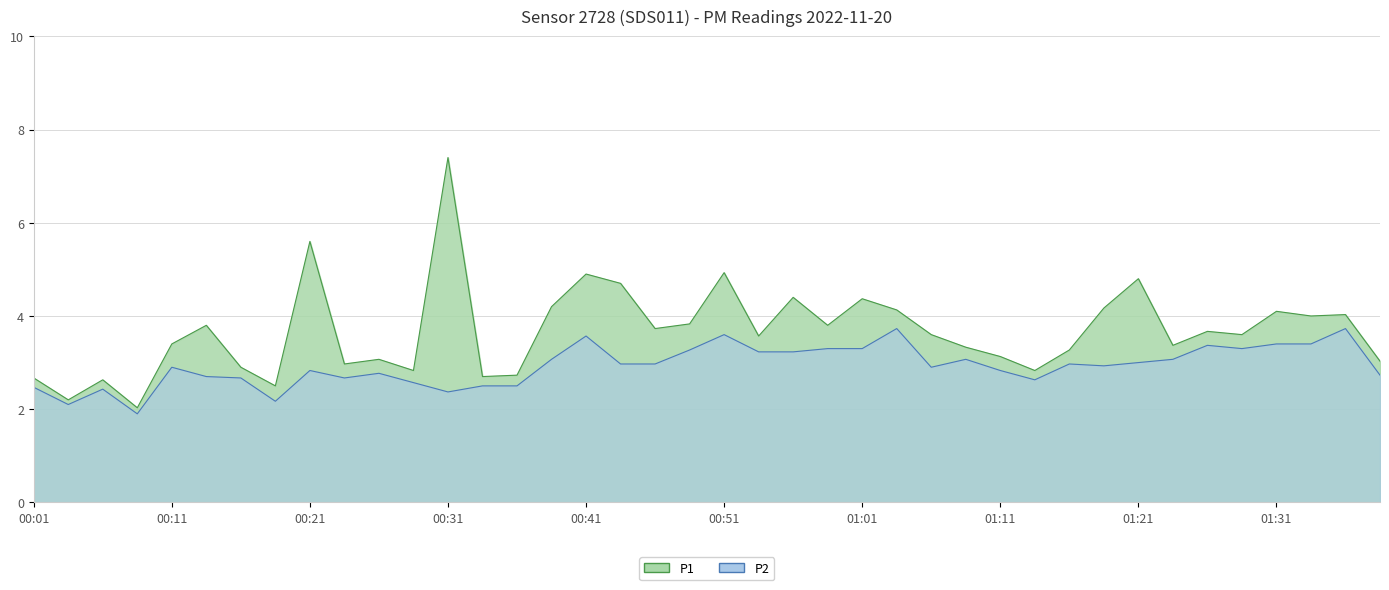

What is the label of the 9th point from the left?

00:21